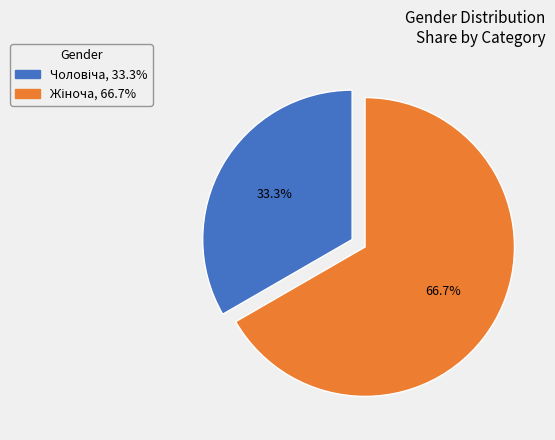

Does any single category account for the majority?

Yes